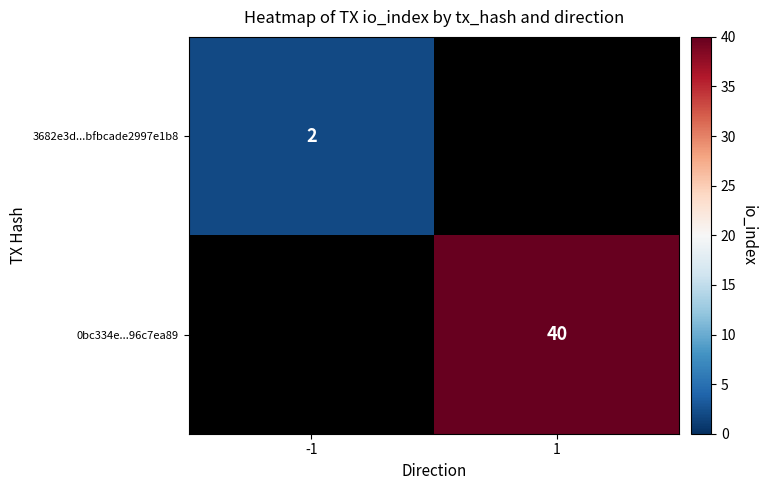

Is it true that 3682e3d...bfbcade2997e1b8 equals 2 at -1?

True